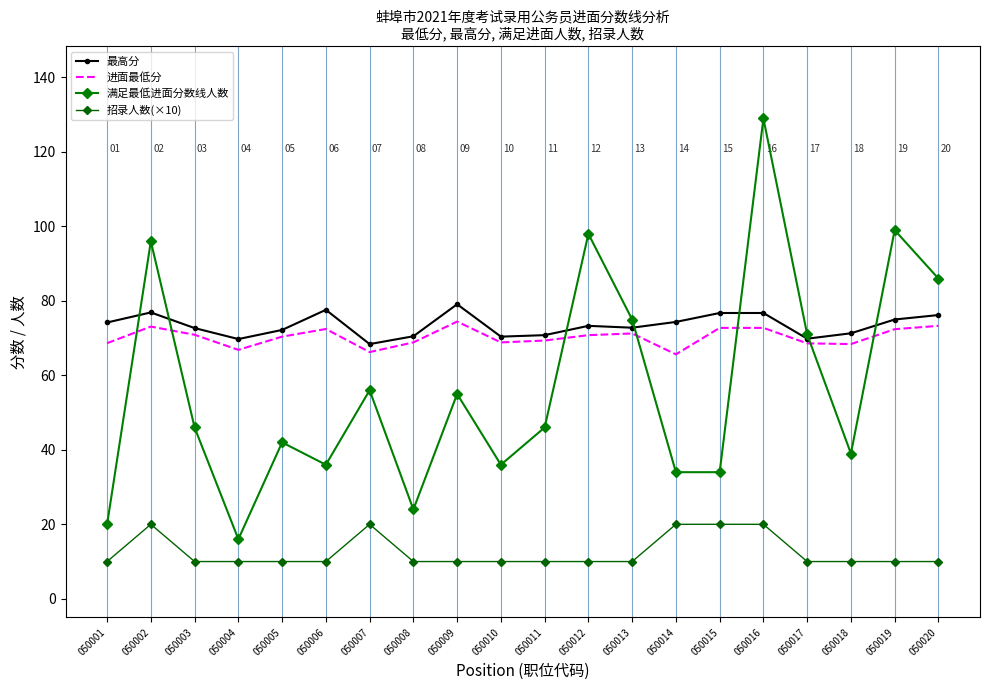

What is the difference between the second highest and minimum values in the 满足最低进面分数线人数 series?

83.0